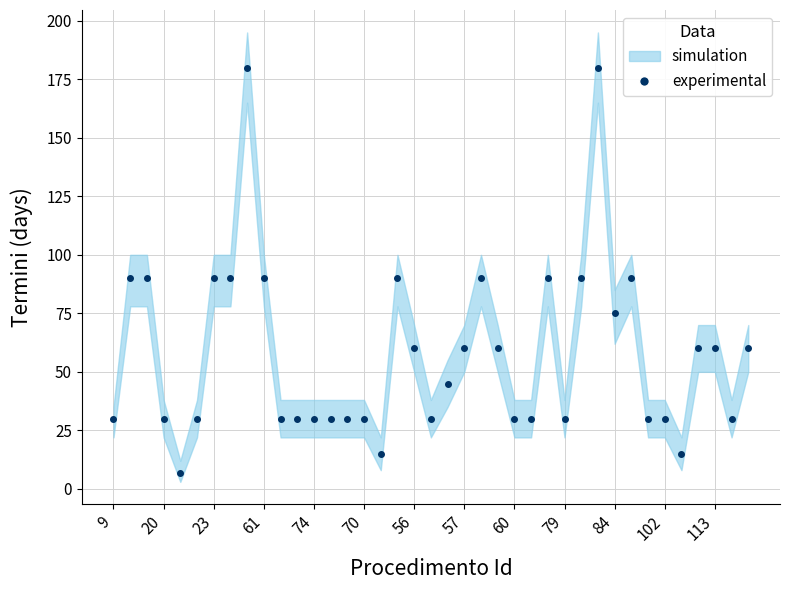

What is the greatest value displayed?

180